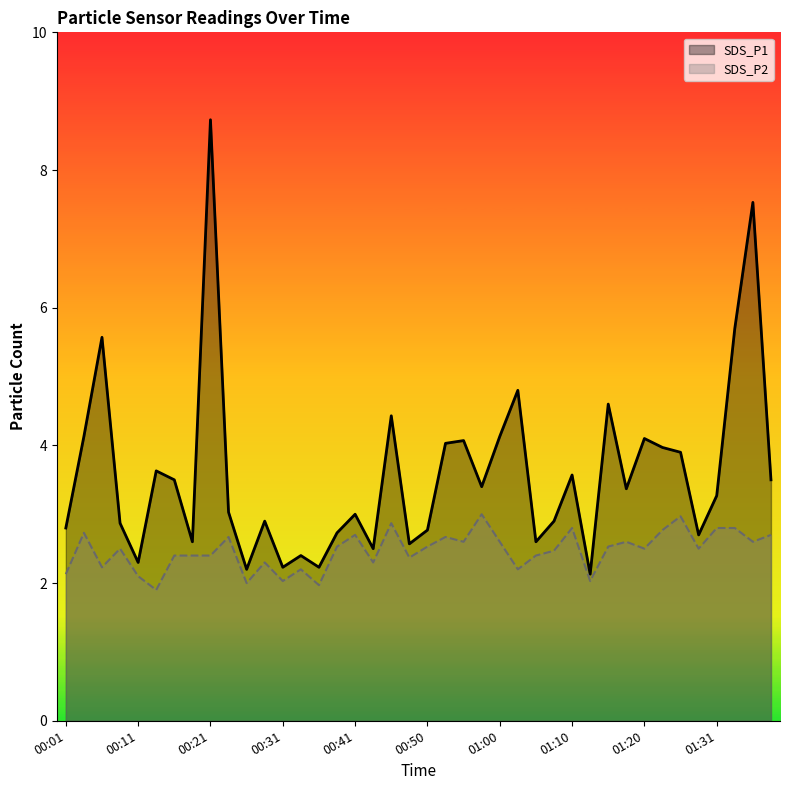

Is the value of SDS_P2 at 01:23 greater than the value of SDS_P1 at 00:41?

No